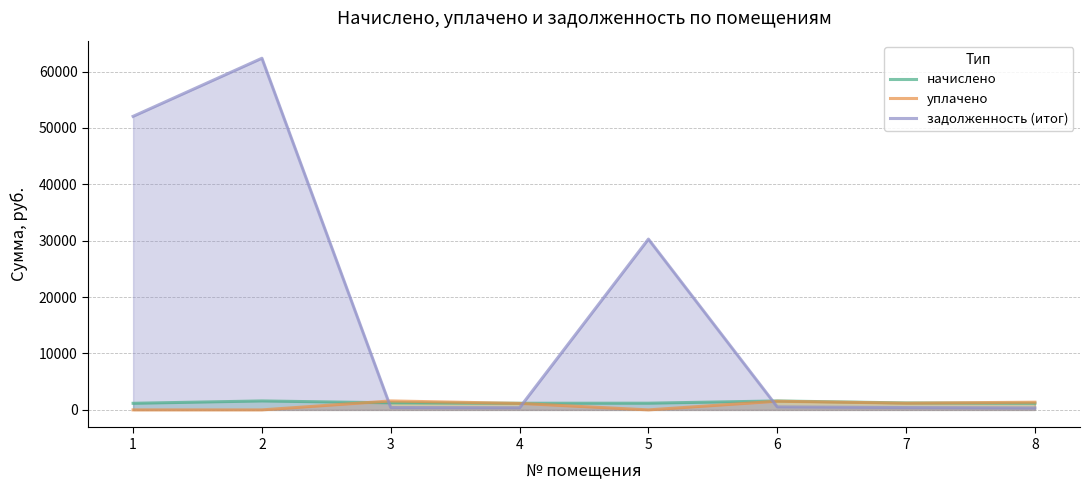

True or false: начислено and уплачено cross at least once.

True